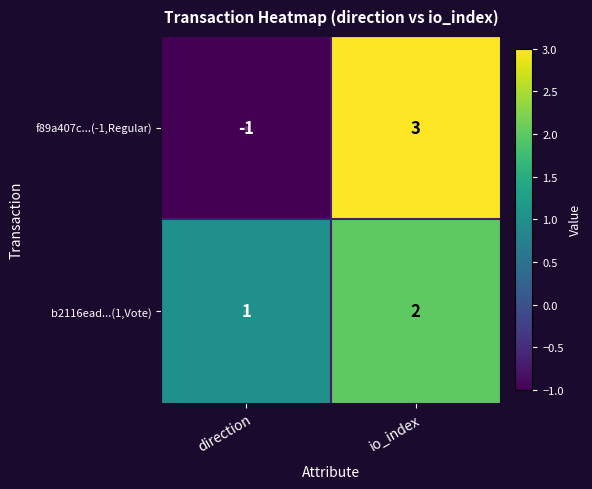

At io_index, list the series in order from smallest to largest.

b2116ead...(1,Vote), f89a407c...(-1,Regular)